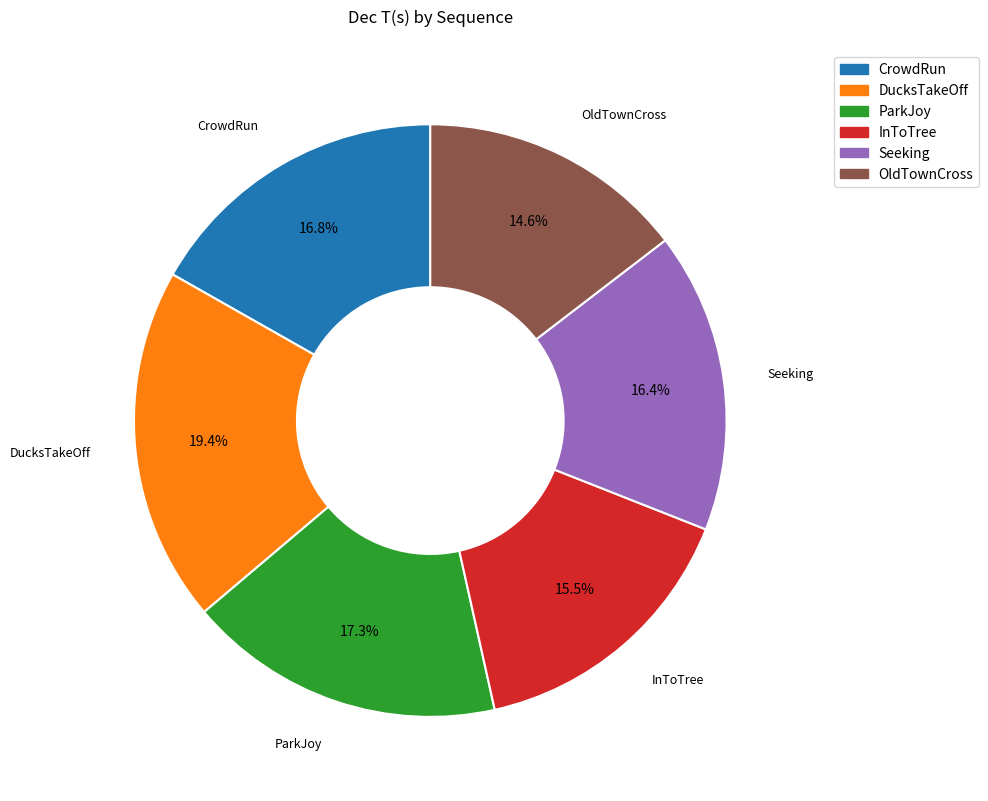

Which category has the biggest portion of the pie?

DucksTakeOff